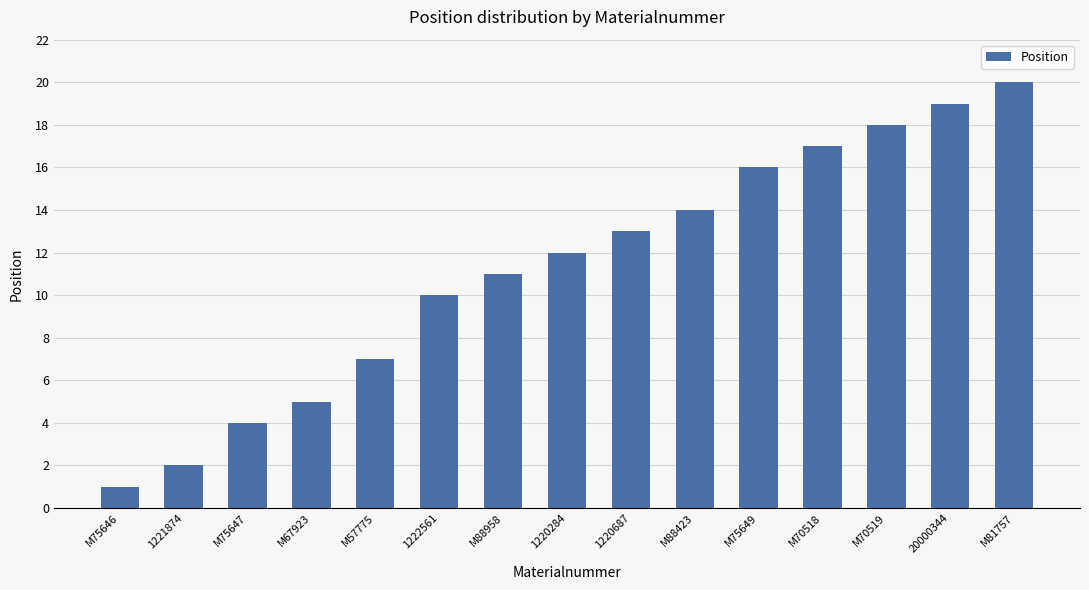

List the labels in order of value, largest first.

M81757, 20000344, M70519, M70518, M75649, M88423, 1220687, 1220284, M88958, 1222561, M57775, M67923, M75647, 1221874, M75646